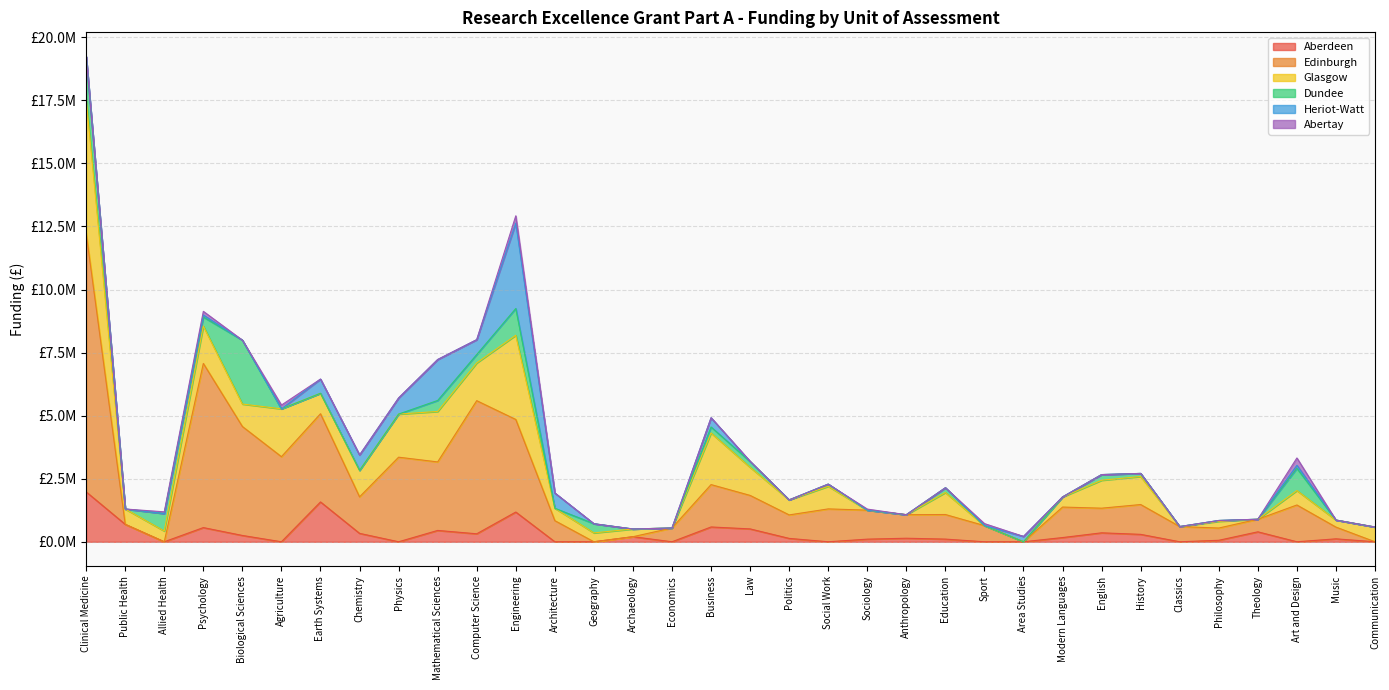

Rank the series by their maximum value, from lowest to highest.

Abertay, Aberdeen, Dundee, Heriot-Watt, Glasgow, Edinburgh